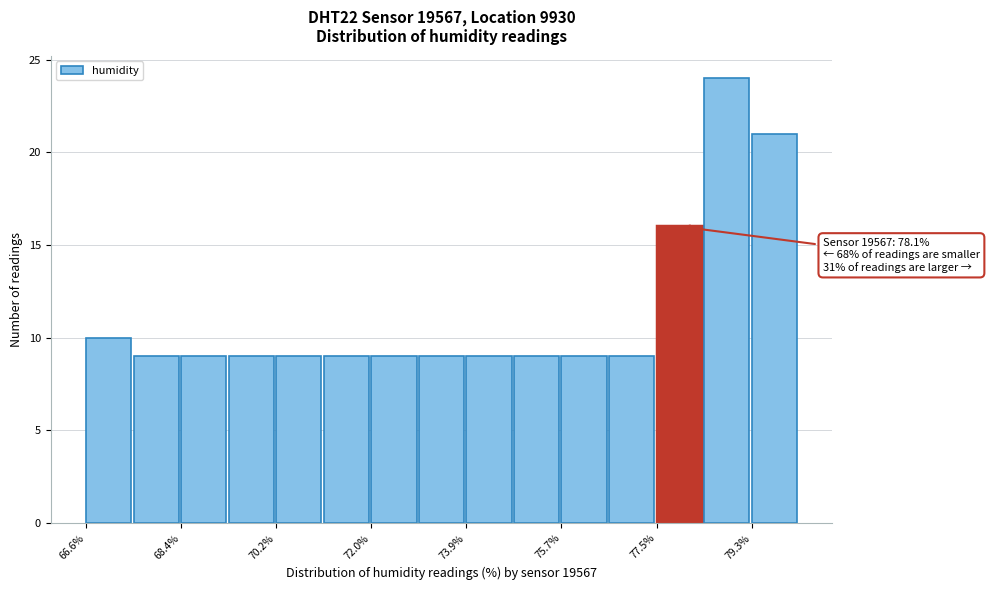

Which range on the x-axis has the tallest bar?

78.4 to 79.2